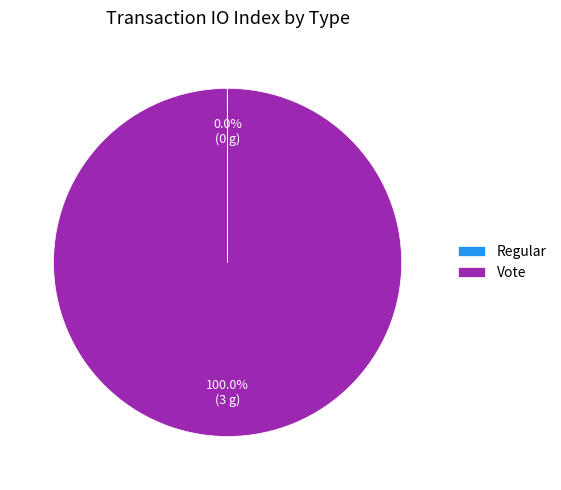

Which slice is the largest?

Vote